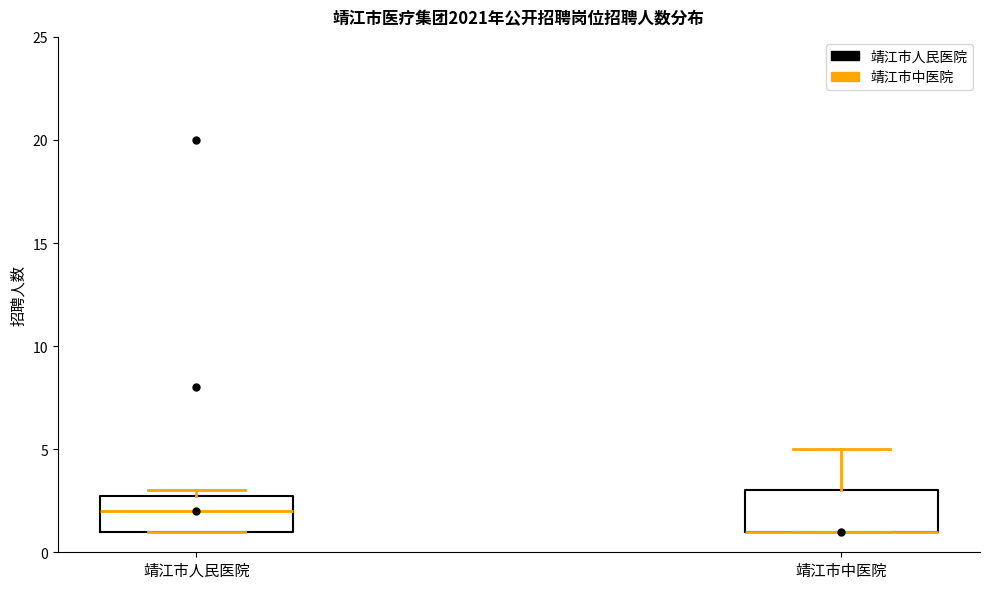

Where is the upper edge of the box for 靖江市中医院 on the y-axis? The values are not printed on the chart, so give them approximately, as read against the axis.

3